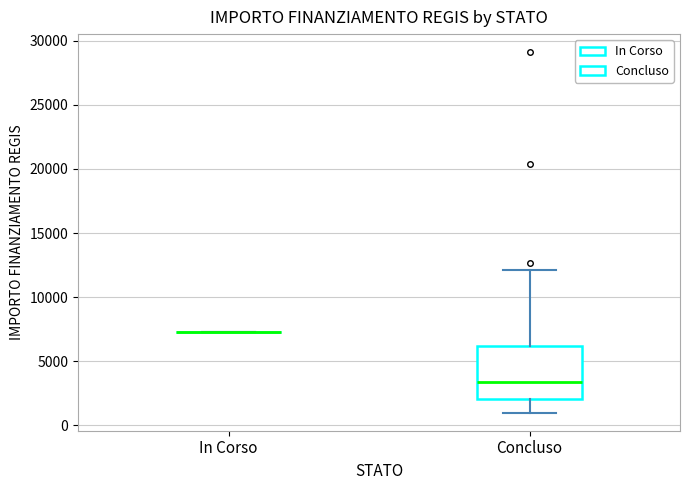

Reading left to right, transcribe this box plot: for each box, give where its median line is, the range the box spans, and where its two whiskers end, as read against the y-axis. The values are not printed on the chart, so give them approximately, as read against the axis.

In Corso: box collapsed to a line at 7500, whiskers 7500 to 7500
Concluso: median 3500, box 2000 to 6000, whiskers 1000 to 12000